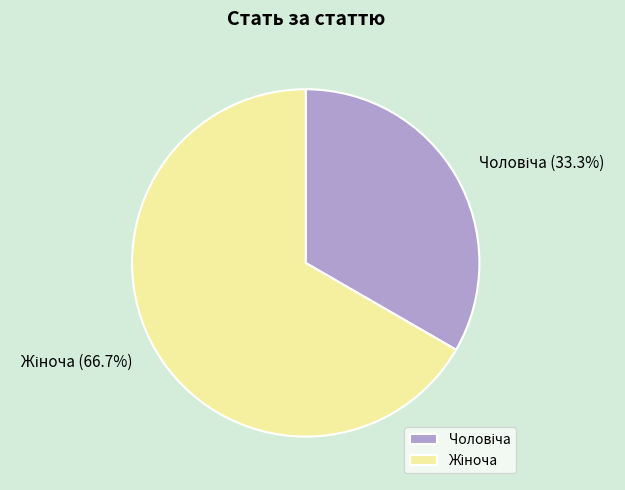

Is there a majority slice in this chart?

Yes